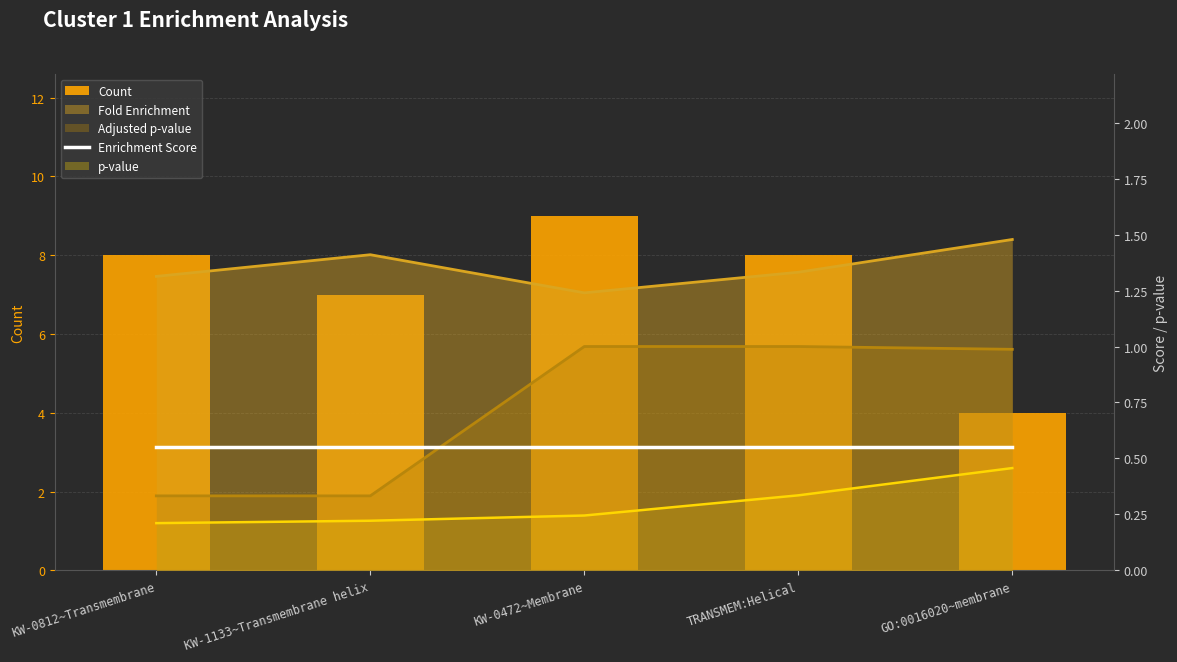

What is the difference between the highest and lowest values at KW-1133~Transmembrane helix?

6.4